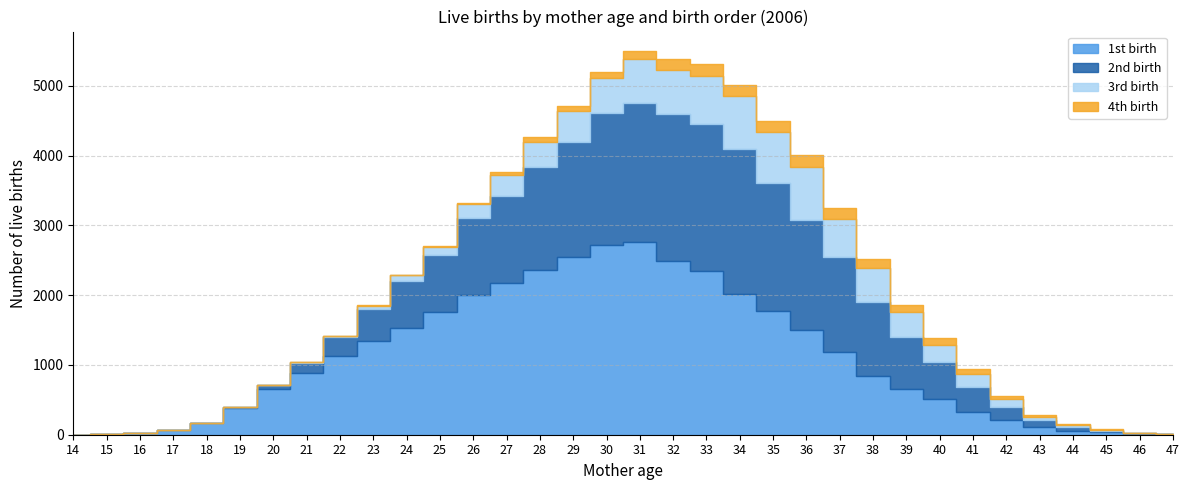

Is it true that 3rd birth equals 245 at 15?

False